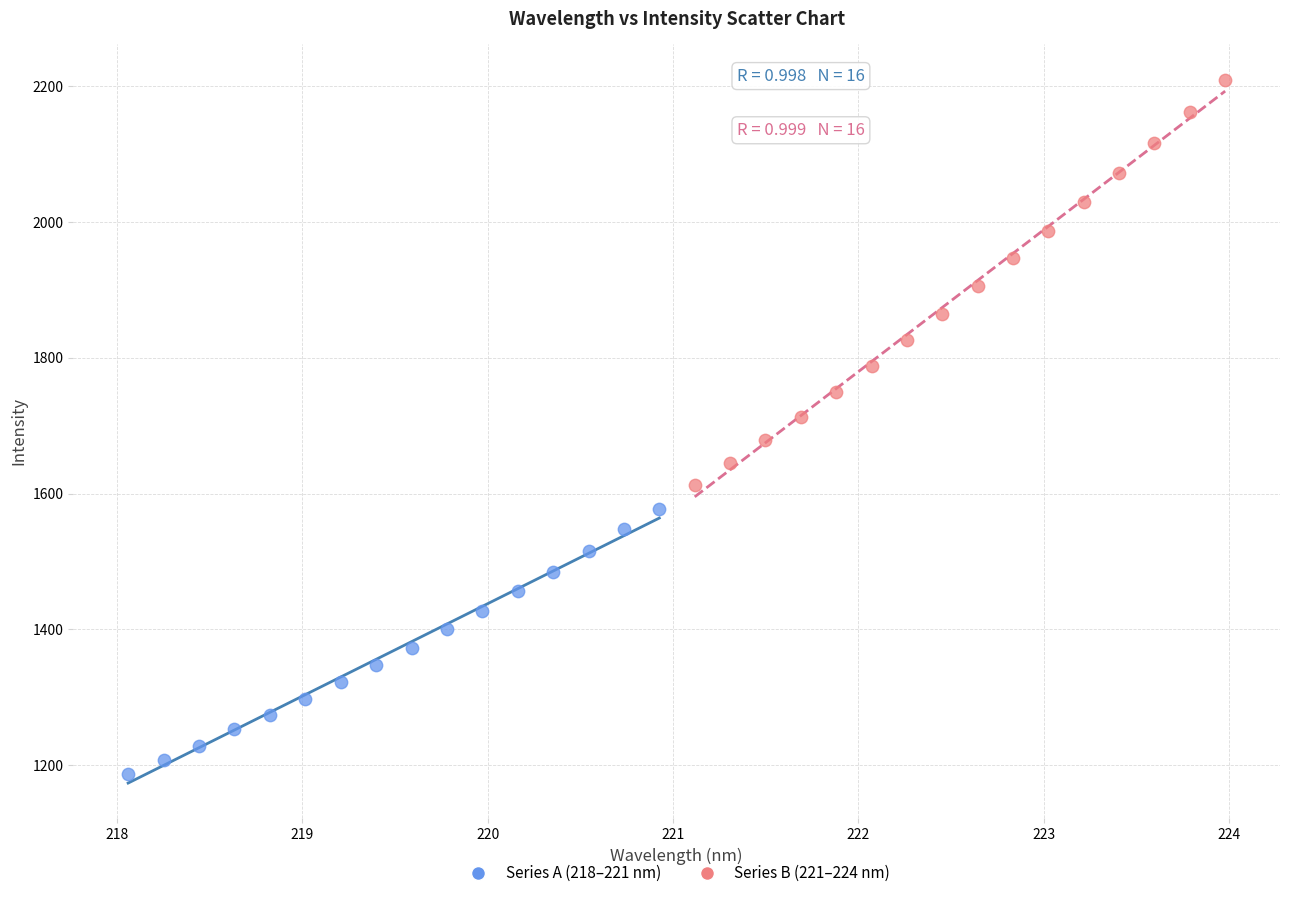

Which series contains the lowest Y value?

Series A (218–221 nm)